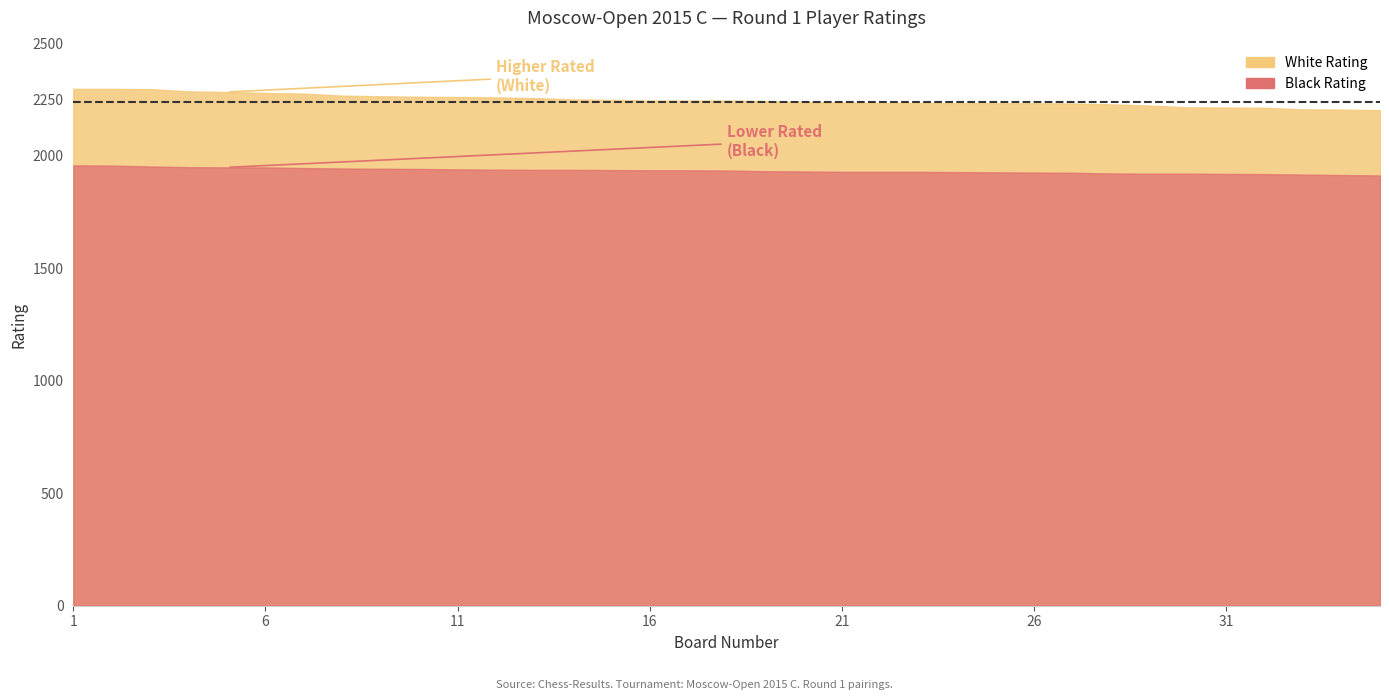

Reading left to right, what are all the values shown in this chart?

White Rating: 1=2298	2=2298	3=2297	4=2287	5=2284	6=2280	7=2277	8=2268	9=2265	10=2263	11=2262	12=2260	13=2257	14=2251	15=2249	16=2246	17=2246	18=2246	19=2244	20=2240	21=2237	22=2236	23=2236	24=2235	25=2234	26=2234	27=2233	28=2229	29=2224	30=2216	31=2215	32=2214	33=2207	34=2206	35=2203
Black Rating: 1=1958	2=1957	3=1953	4=1950	5=1949	6=1949	7=1946	8=1944	9=1943	10=1942	11=1940	12=1939	13=1938	14=1938	15=1937	16=1936	17=1936	18=1935	19=1932	20=1931	21=1929	22=1929	23=1929	24=1928	25=1927	26=1926	27=1925	28=1922	29=1921	30=1921	31=1920	32=1919	33=1917	34=1915	35=1913